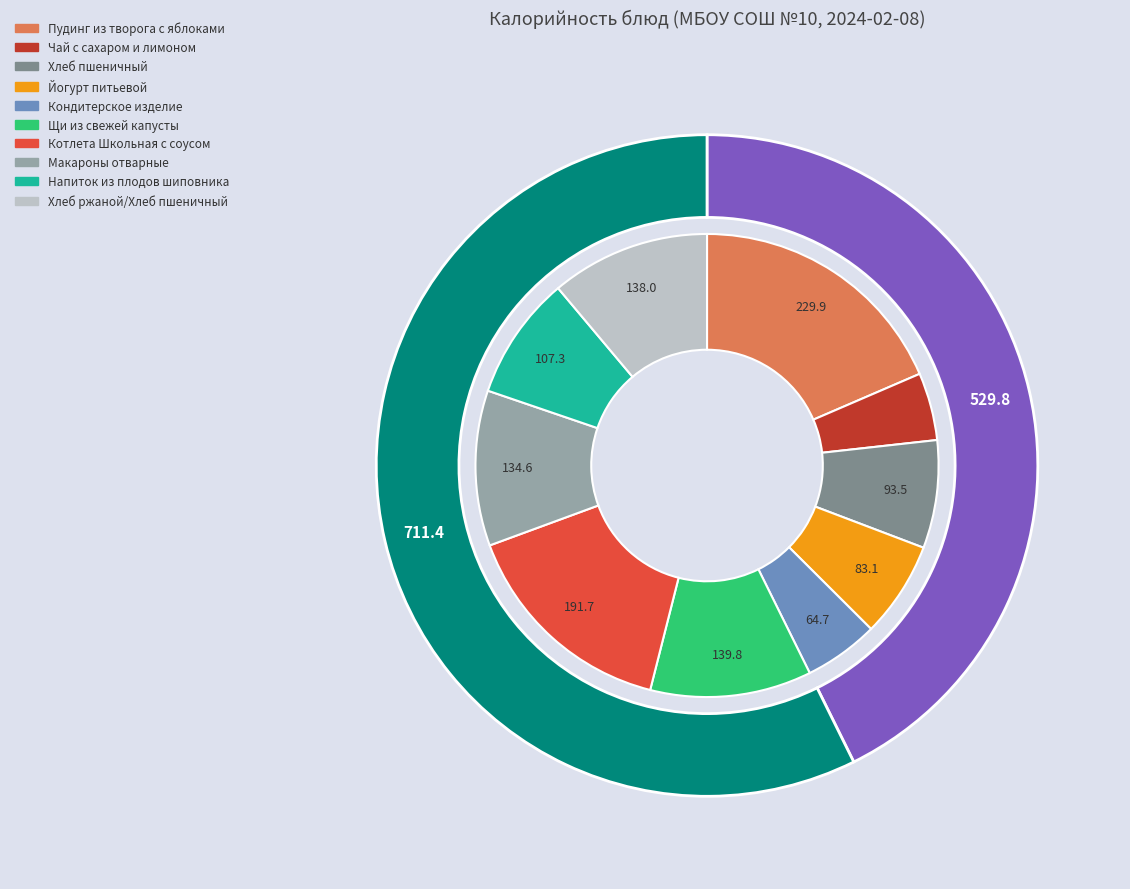

To the nearest percent, what percentage of the pie is Напиток из плодов шиповника?

9%